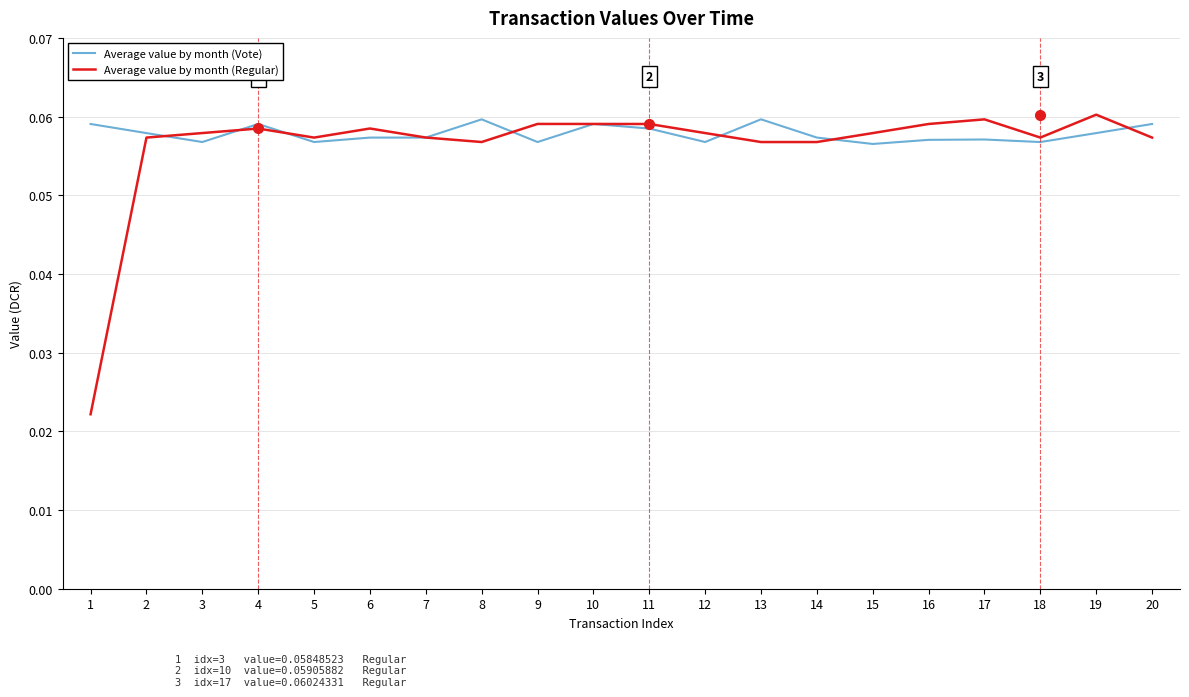

True or false: Average value by month (Vote) has a value of 0.0 at 12.

False